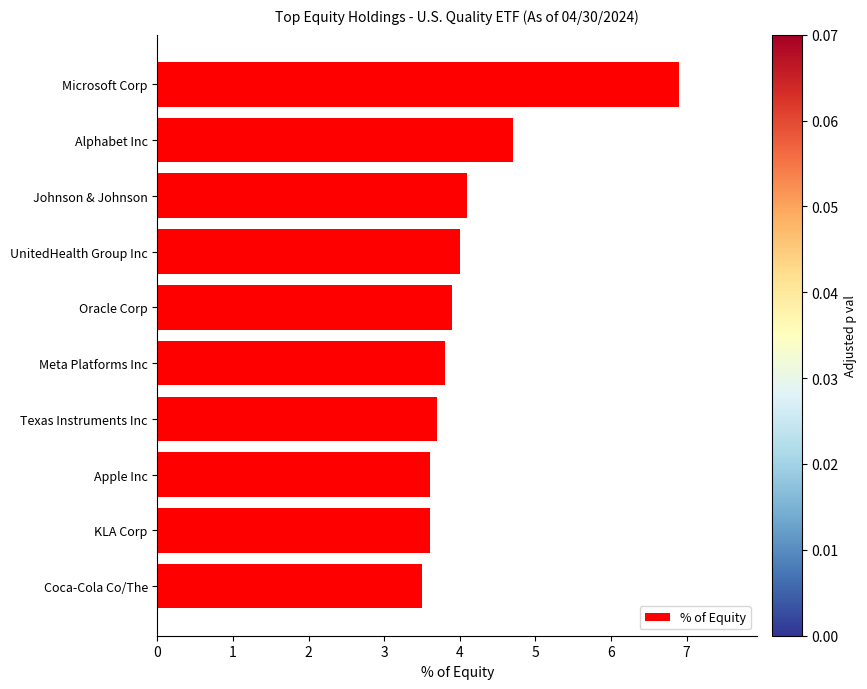

Reading bottom to top, what are all the values shown in this chart?

Coca-Cola Co/The=3.5	KLA Corp=3.6	Apple Inc=3.6	Texas Instruments Inc=3.7	Meta Platforms Inc=3.8	Oracle Corp=3.9	UnitedHealth Group Inc=4.0	Johnson & Johnson=4.1	Alphabet Inc=4.7	Microsoft Corp=6.9